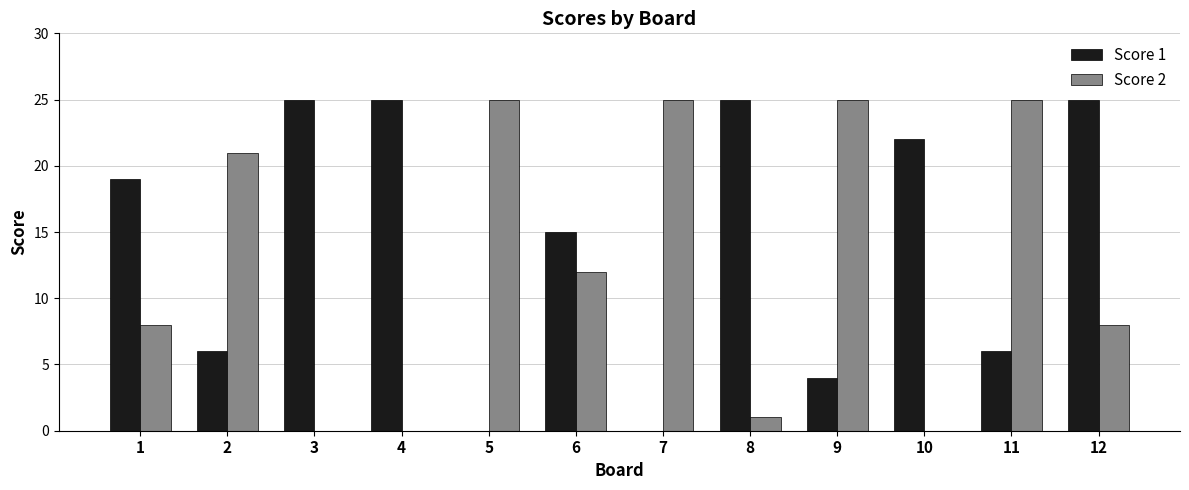

The value of Score 2 at 4 is 0. True or false?

True